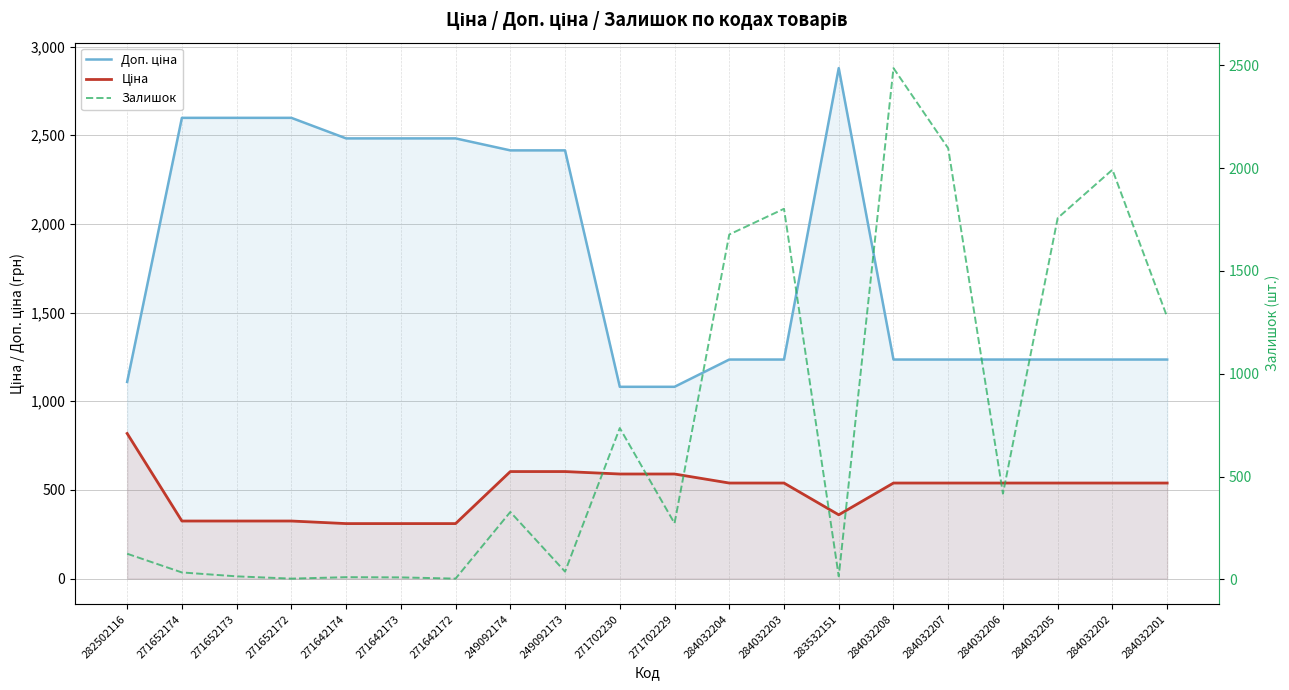

Where is the first local minimum for Залишок?

271652172